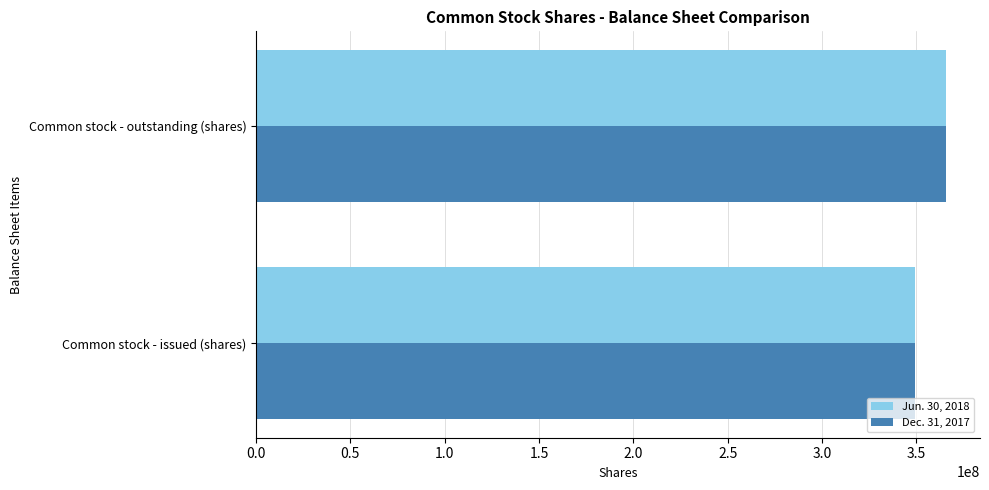

Rank the categories by Dec. 31, 2017 value from highest to lowest.

Common stock - outstanding (shares), Common stock - issued (shares)